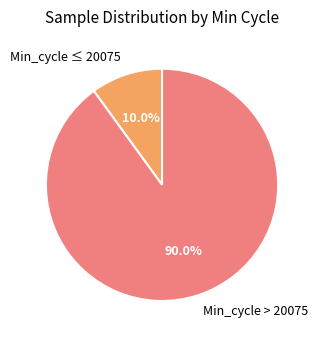

What is the total percentage of Min_cycle > 20075 and Min_cycle ≤ 20075?

100.0%